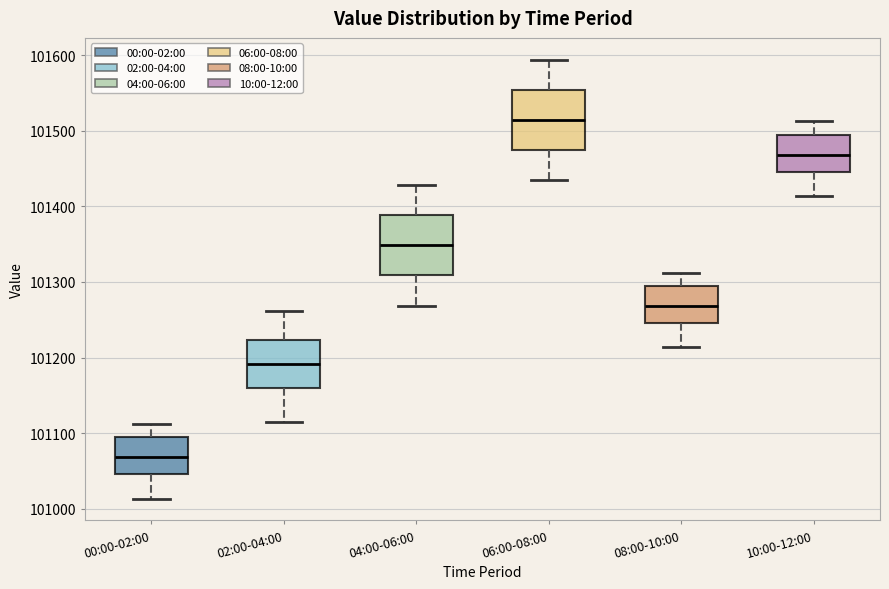

Where does the upper whisker of the box for 10:00-12:00 end on the y-axis? The values are not printed on the chart, so give them approximately, as read against the axis.

101510